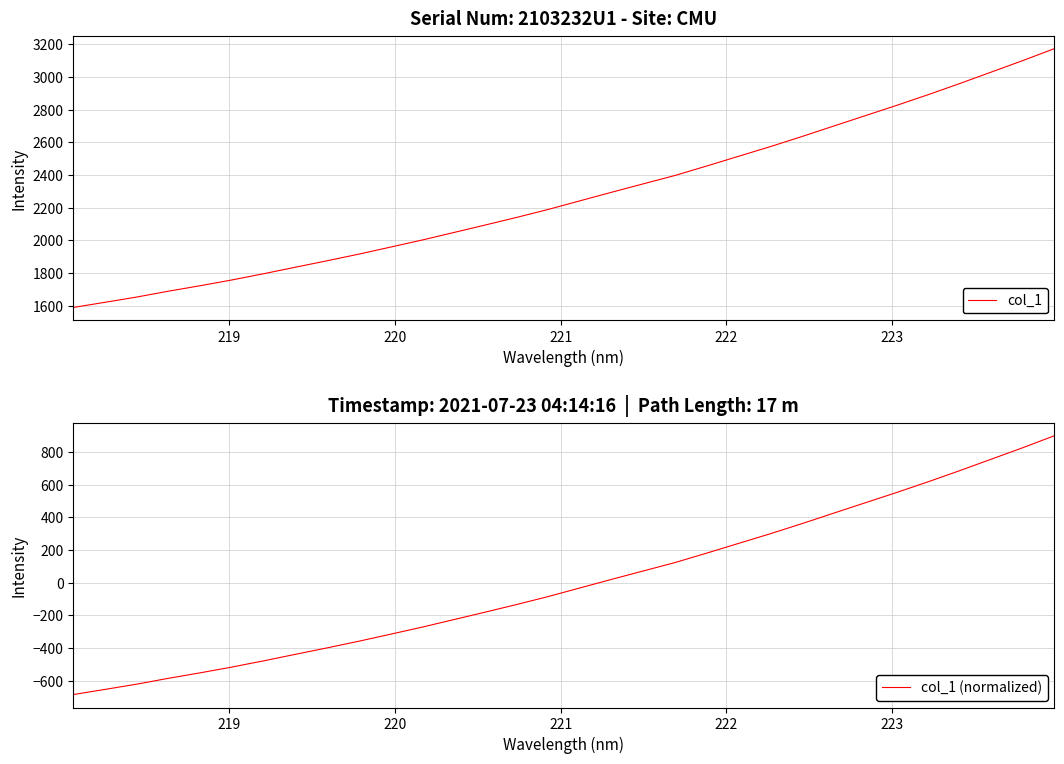

Does the chart have visible grid lines?

Yes